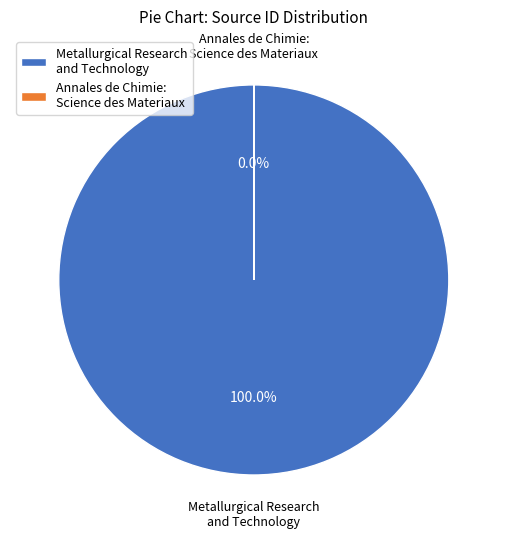

What portion of the pie excludes Annales de Chimie: Science des Materiaux?

100.0%